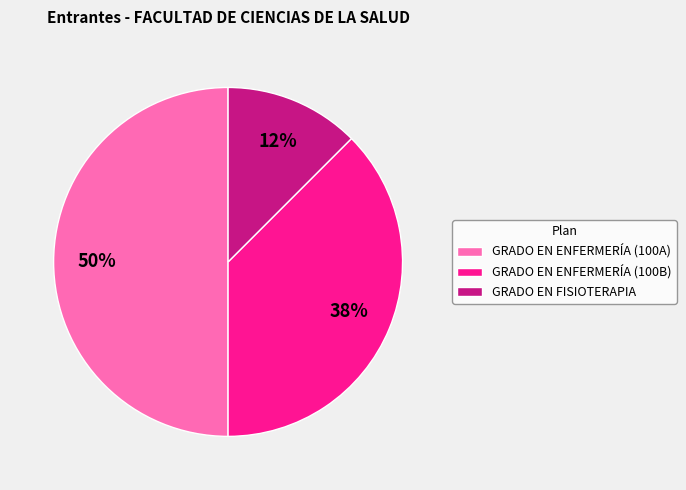

How many slices are in this pie chart?

3